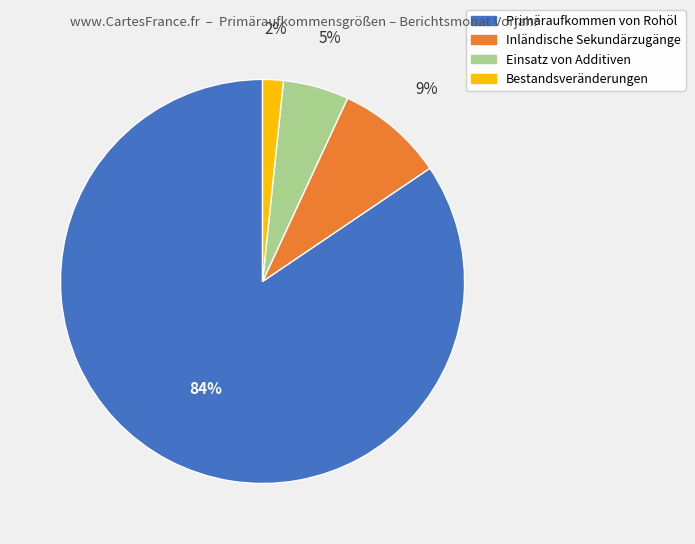

True or false: Einsatz von Additiven accounts for 1% of the total.

False